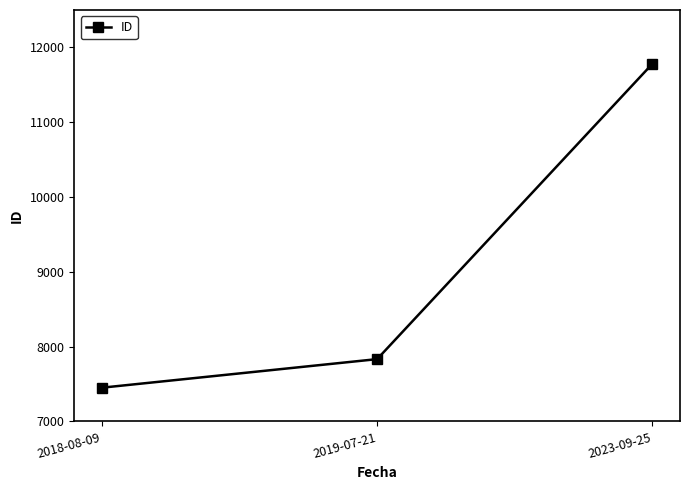

At which label is the value closest to 9616?

2019-07-21